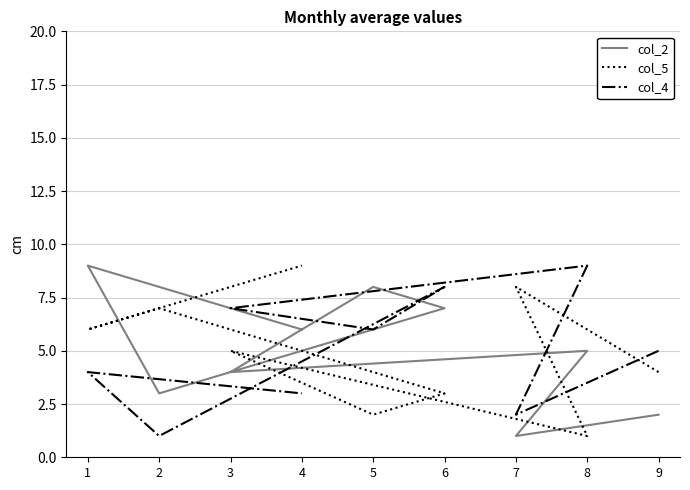

Is it true that col_5 equals 2 at 1?

False